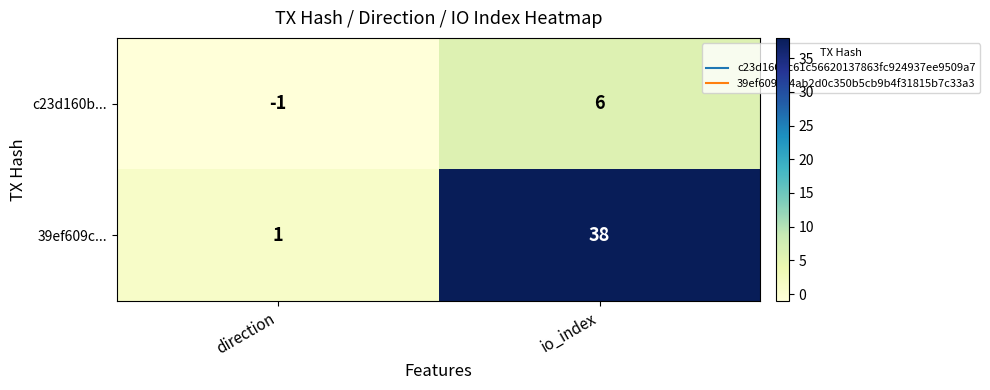

List the series in order of their overall mean, lowest first.

c23d160b..., 39ef609c...